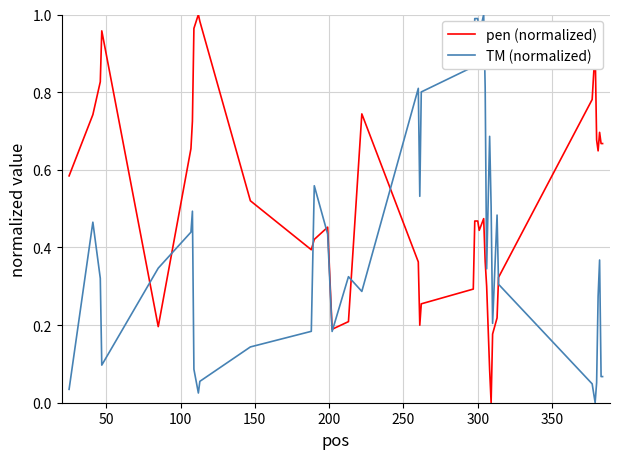

Which series has the largest total across all categories?

pen (normalized)